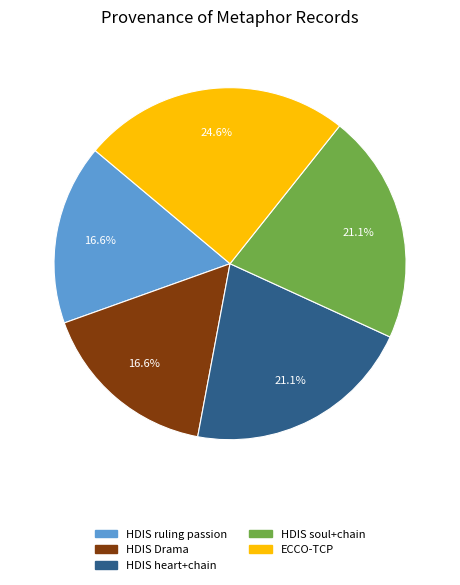

How many slices are in this pie chart?

5